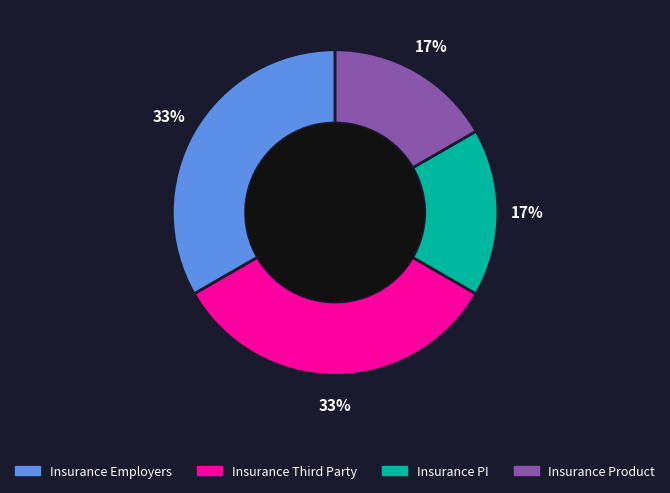

To the nearest percent, what is the average slice percentage?

25%